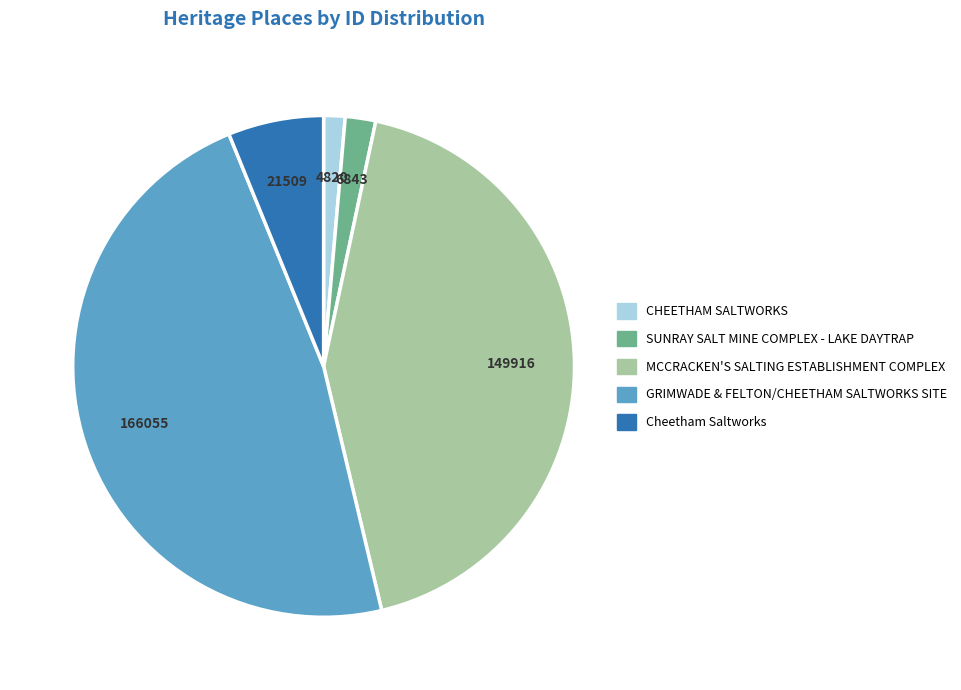

Is the sum of SUNRAY SALT MINE COMPLEX - LAKE DAYTRAP and CHEETHAM SALTWORKS greater than half?

No